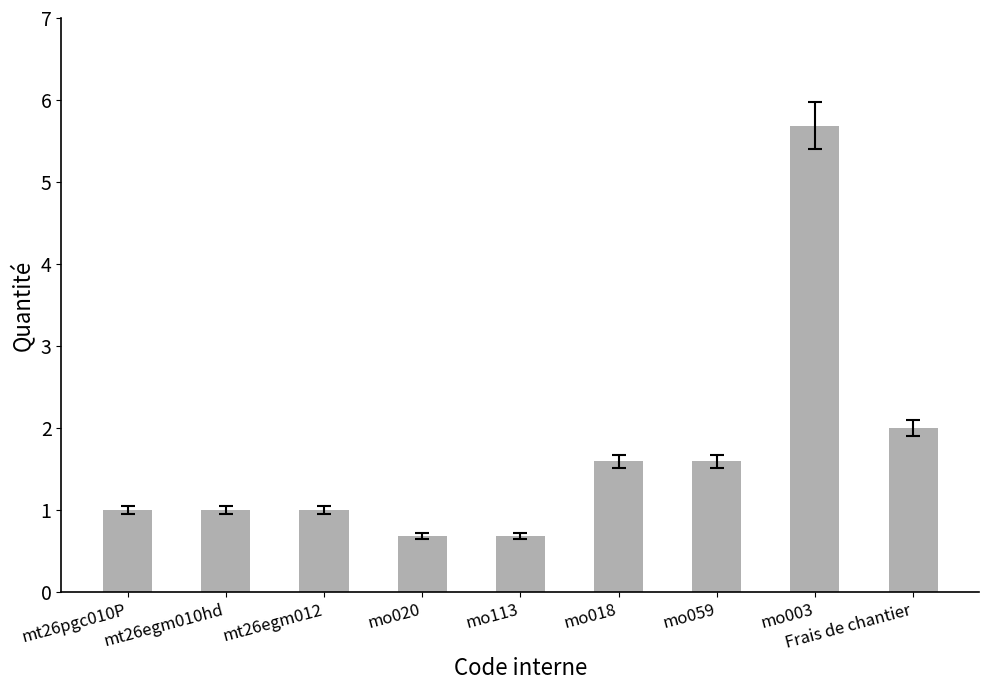

True or false: the data shows 5.7 at mo003.

True